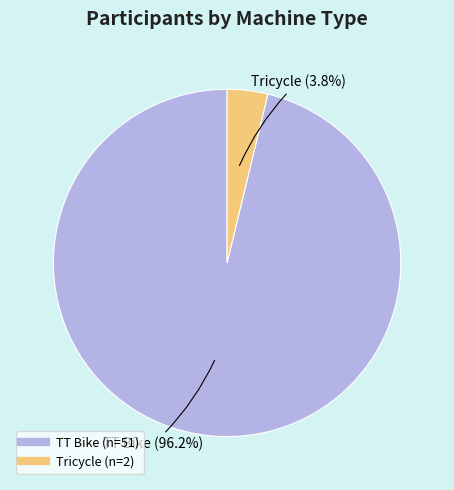

To the nearest percent, what is the difference between the largest and smallest slice percentages?

92%